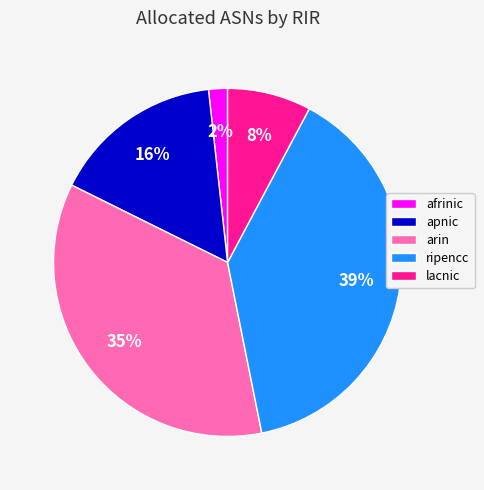

Which category has the biggest portion of the pie?

ripencc